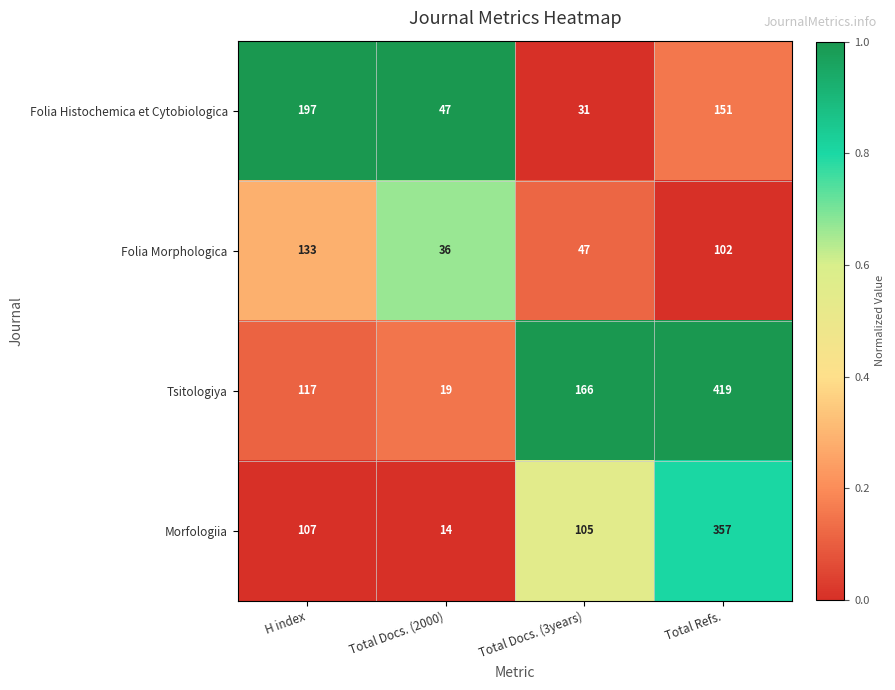

At Total Docs. (2000), list the series in order from smallest to largest.

Morfologiia, Tsitologiya, Folia Morphologica, Folia Histochemica et Cytobiologica